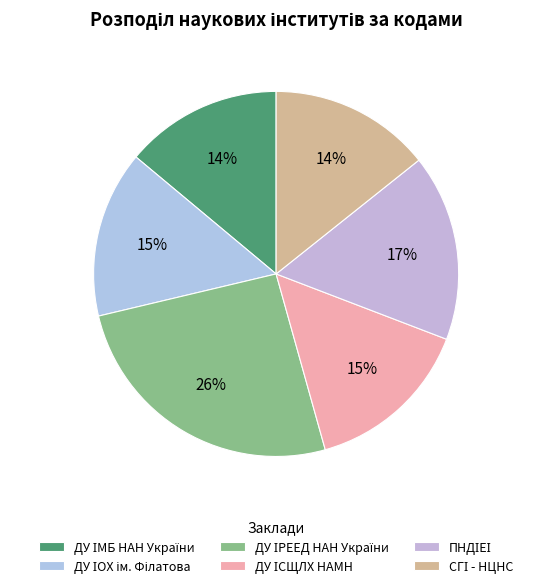

What is the largest slice in the pie chart?

ДУ ІРЕЕД НАН України